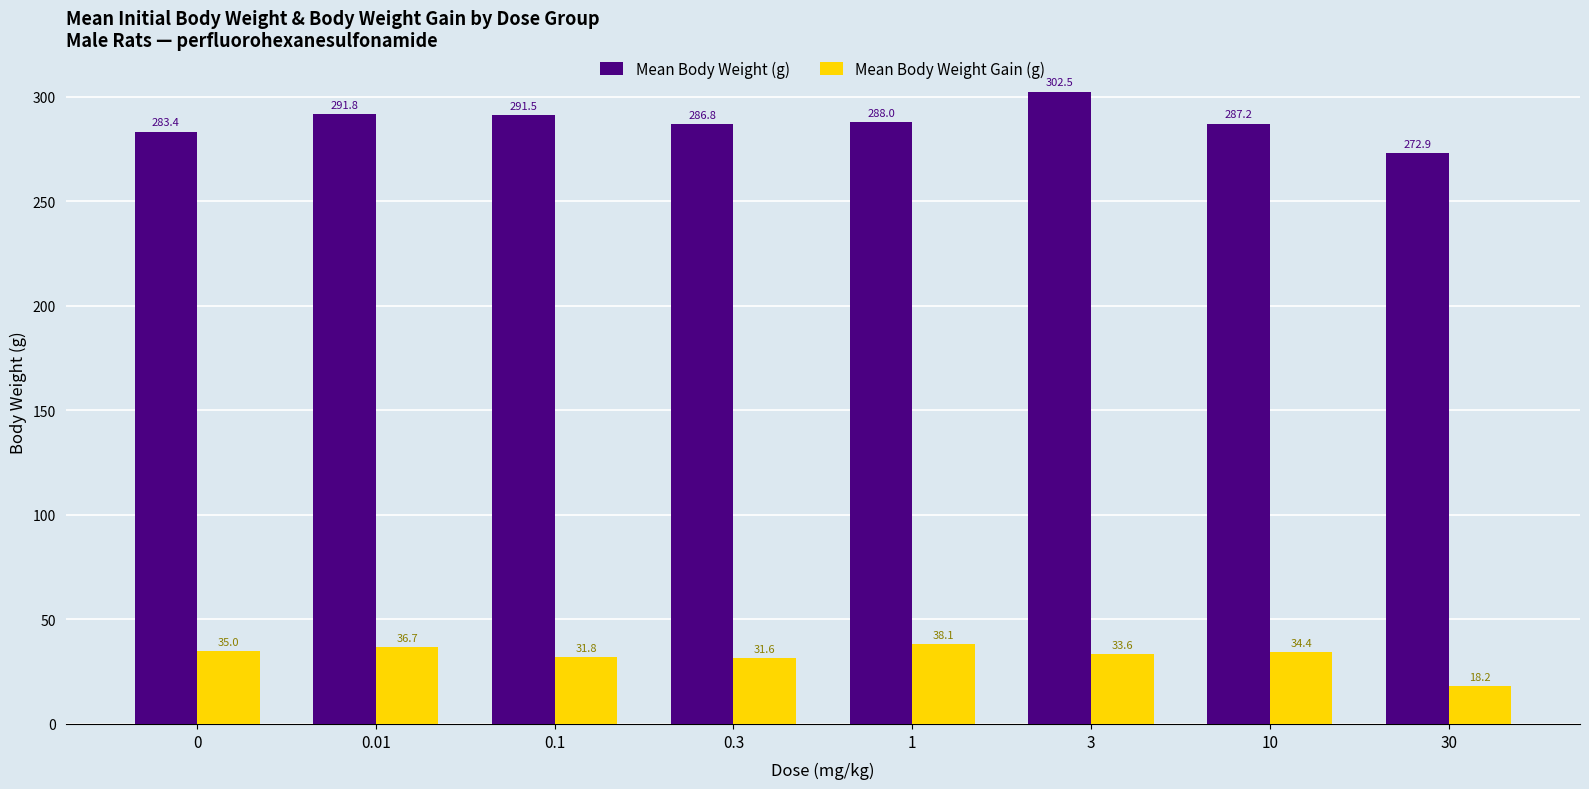

What is the difference between the highest and lowest values at 0.3?

255.2